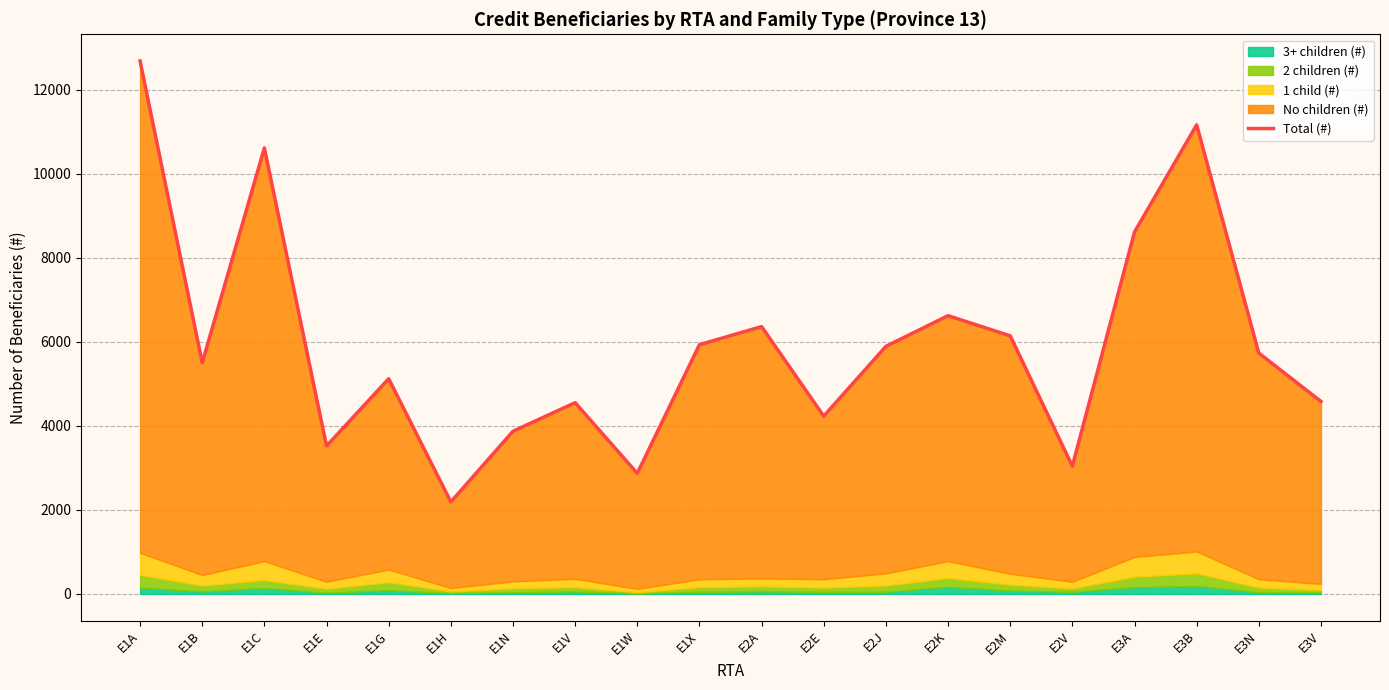

What is the difference between the maximum and minimum values?

10490